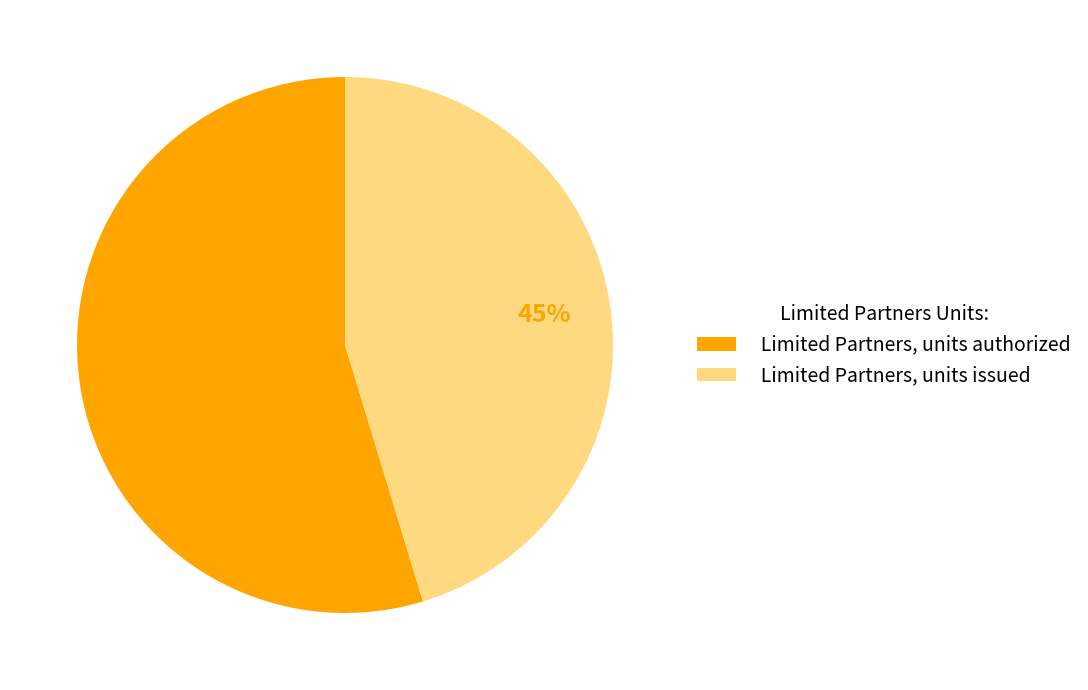

The Limited Partners, units issued slice represents 51% of the pie. True or false?

False